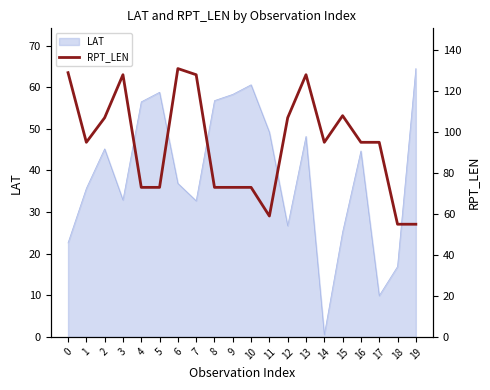

Reading left to right, transcribe all the data shown in this chart.

0=129	1=95	2=107	3=128	4=73	5=73	6=131	7=128	8=73	9=73	10=73	11=59	12=107	13=128	14=95	15=108	16=95	17=95	18=55	19=55